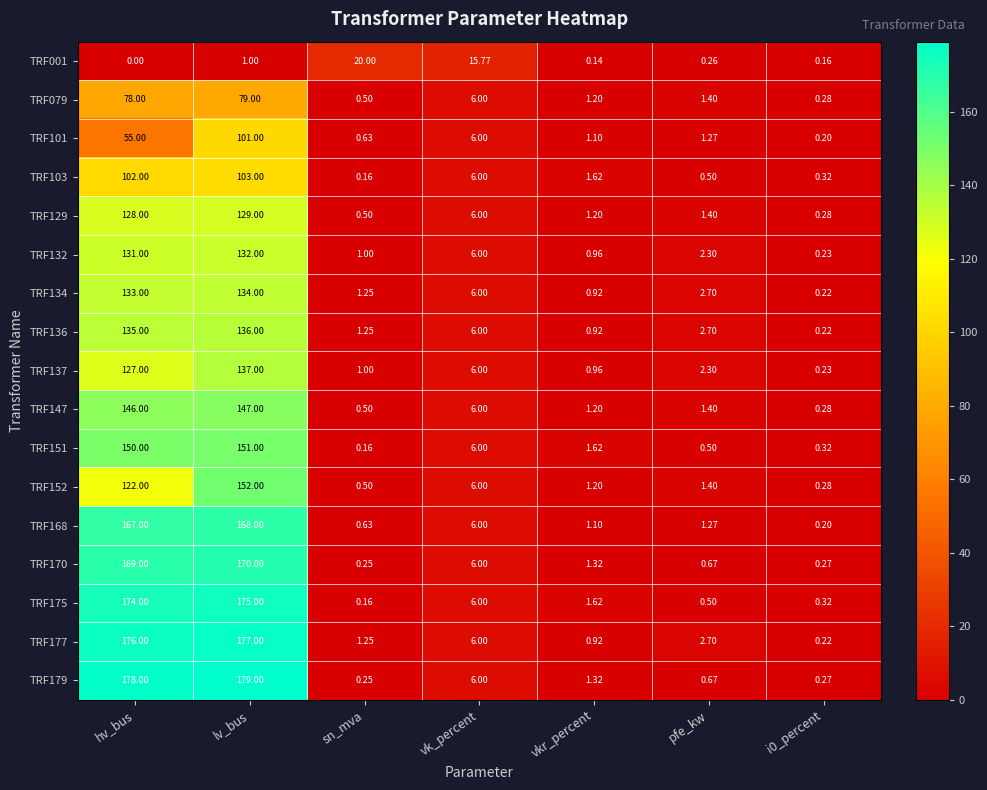

At which label does TRF137 reach its peak?

lv_bus